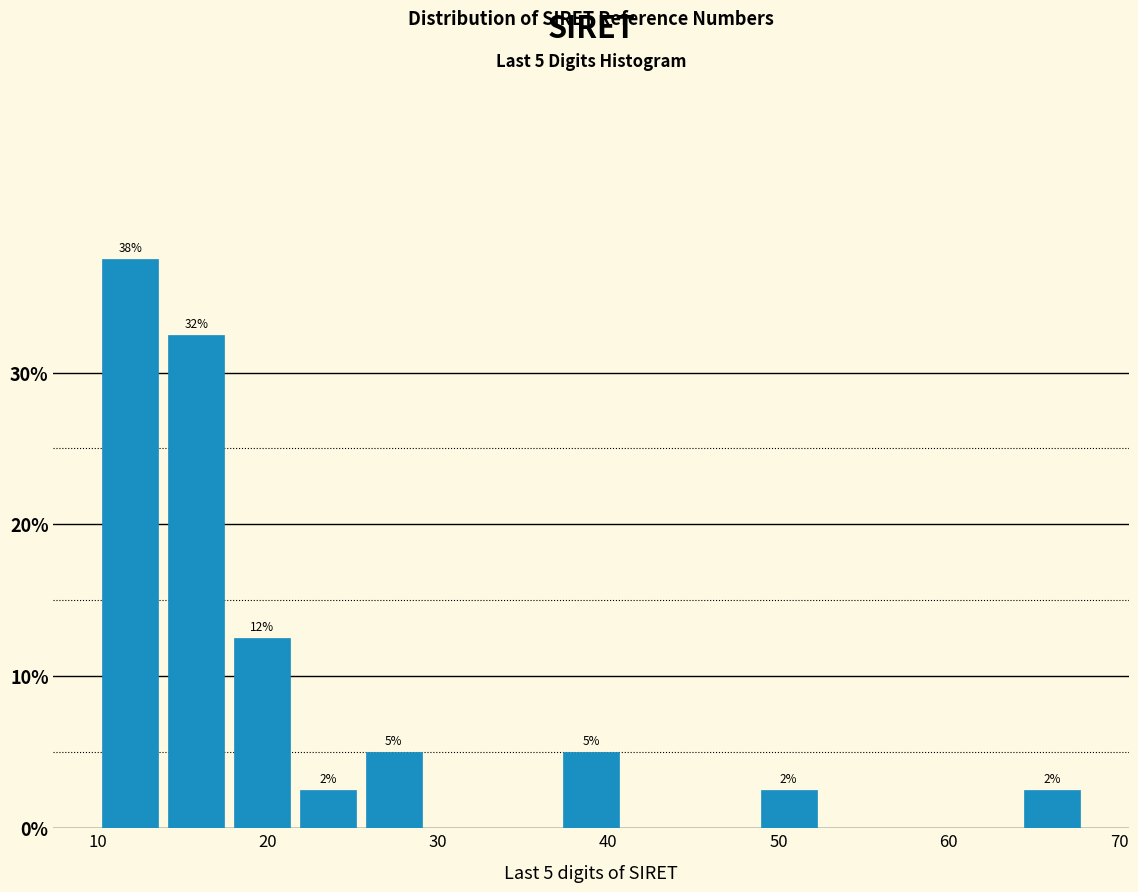

Read against the x-axis, roughly where is the centre of the tallest bar?

12